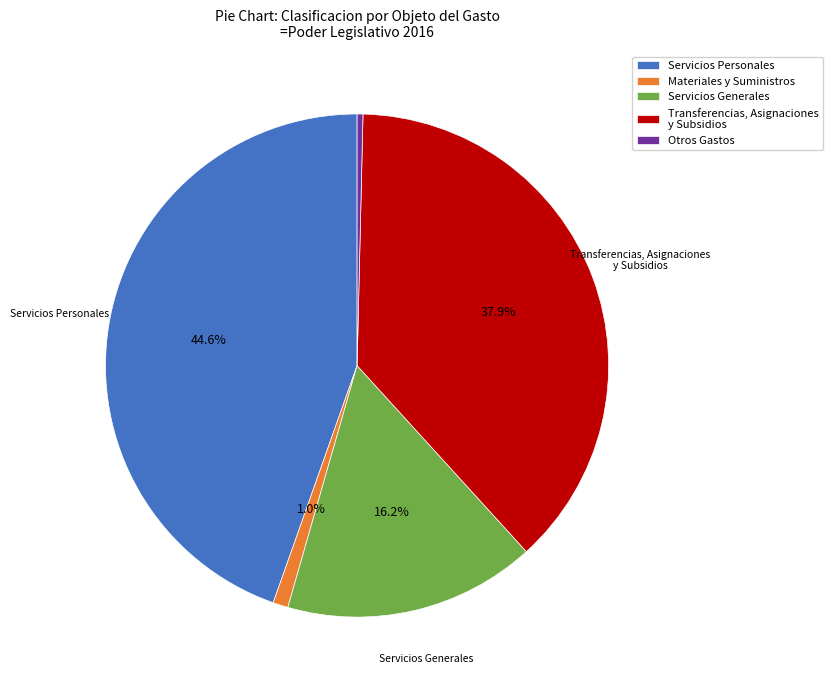

Is Servicios Personales the majority of the pie?

No